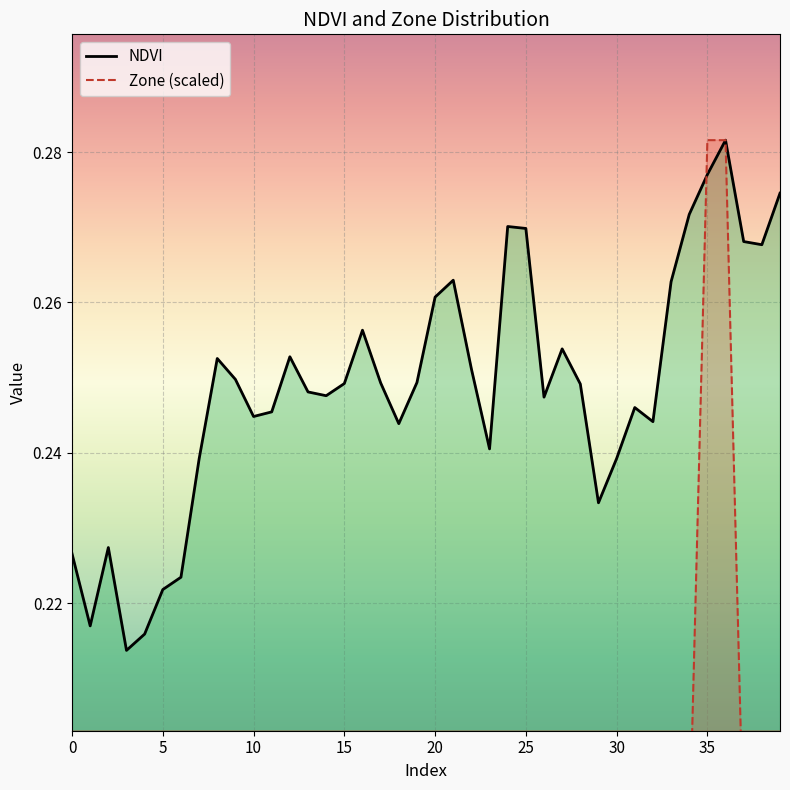

Which series has the largest total across all categories?

NDVI